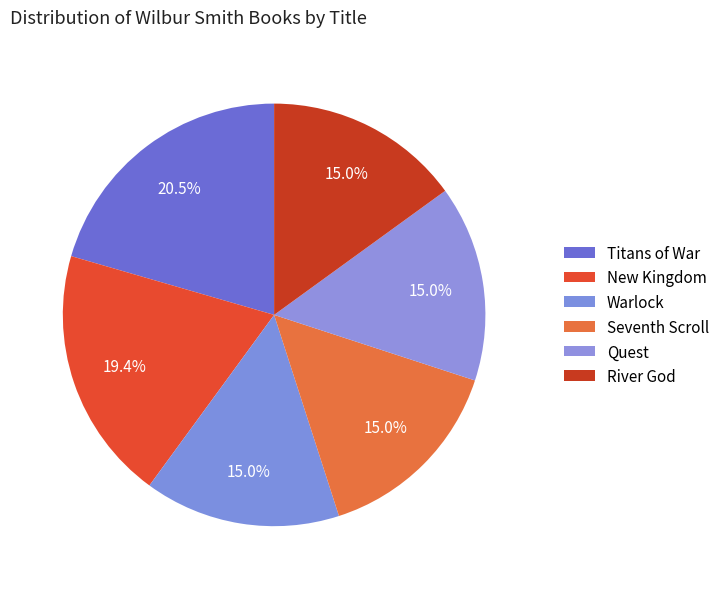

Count the number of slices in the pie.

6